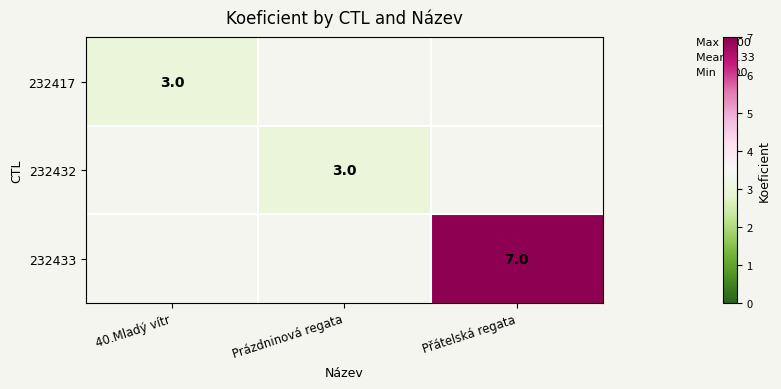

Which label corresponds to the largest value in the chart?

Přátelská regata